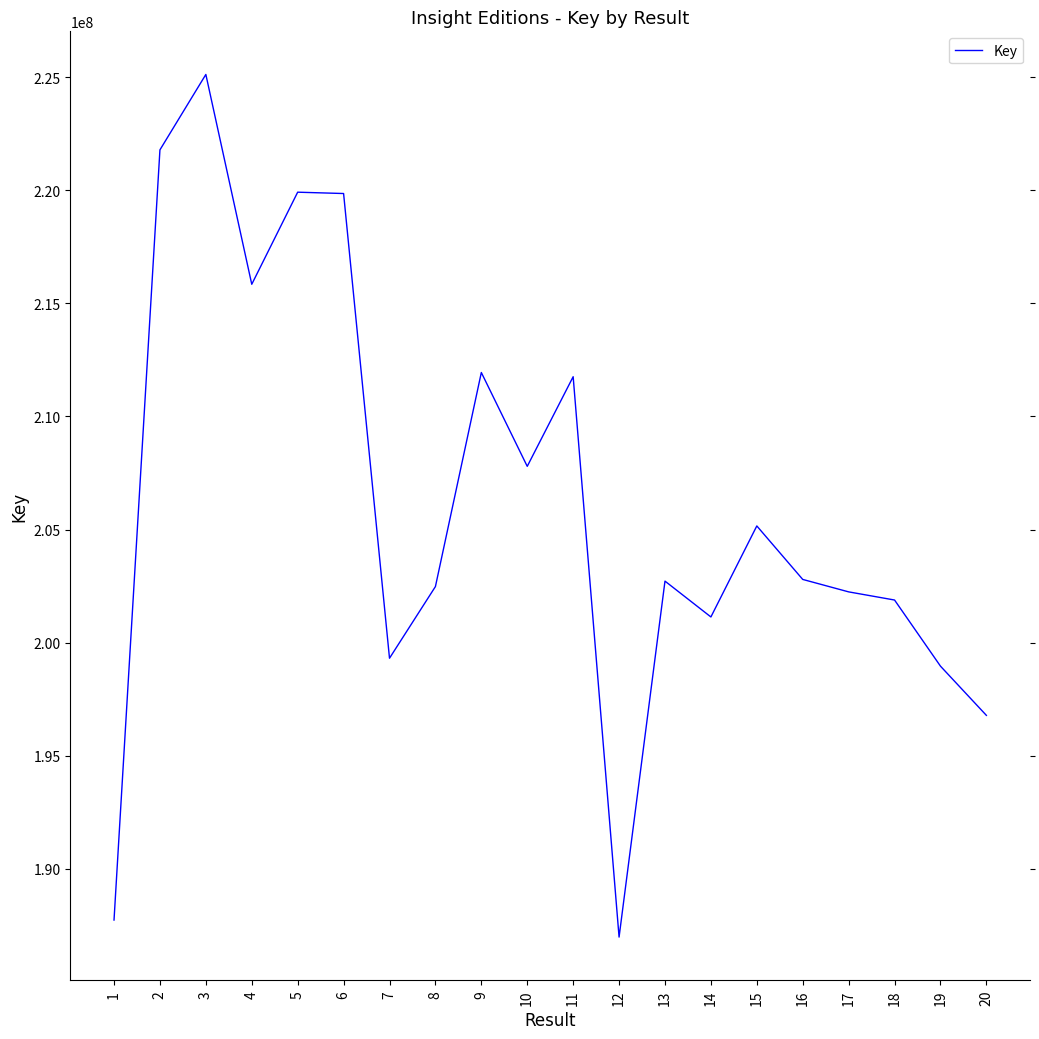

What is the change in value from 13 to 19?

-3761353